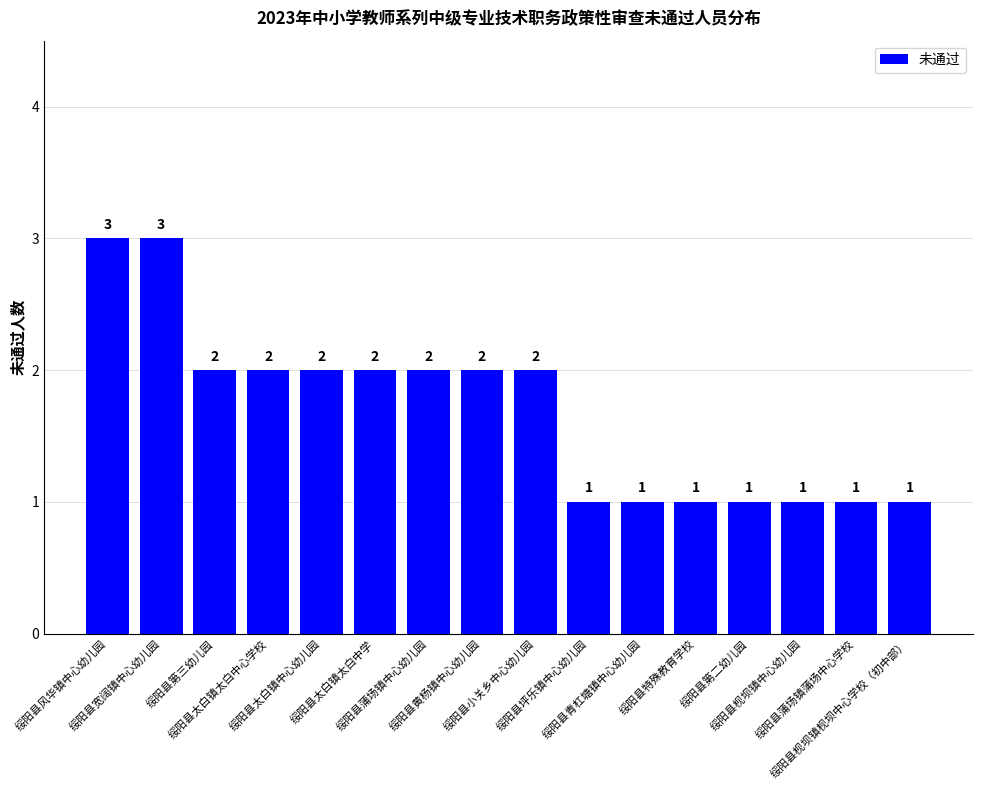

What is the minimum value shown in the chart?

1